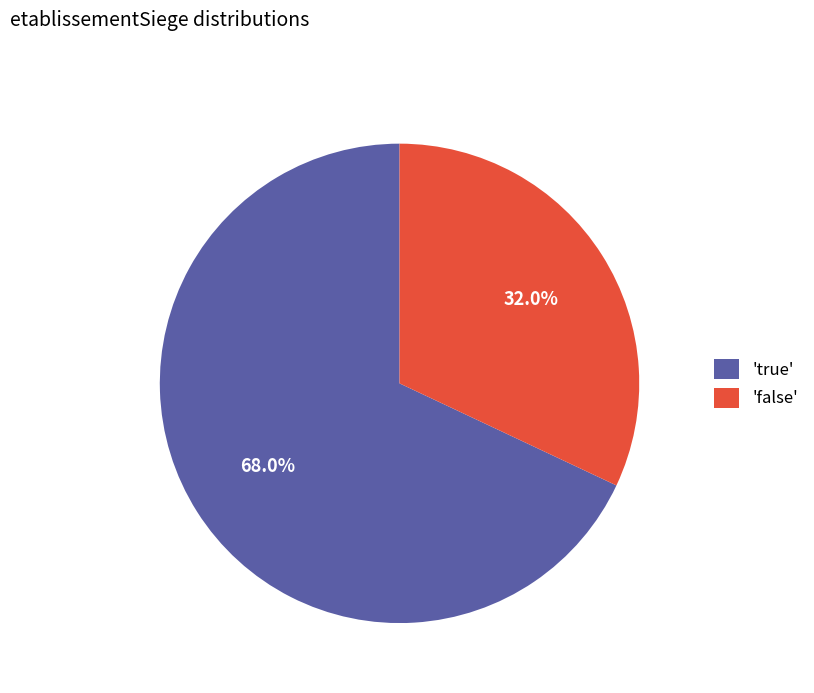

Rank the categories by value from lowest to highest.

'false', 'true'